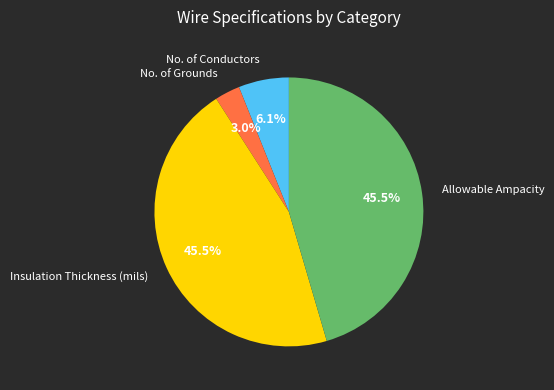

Is there any slice that represents more than half of the pie?

No